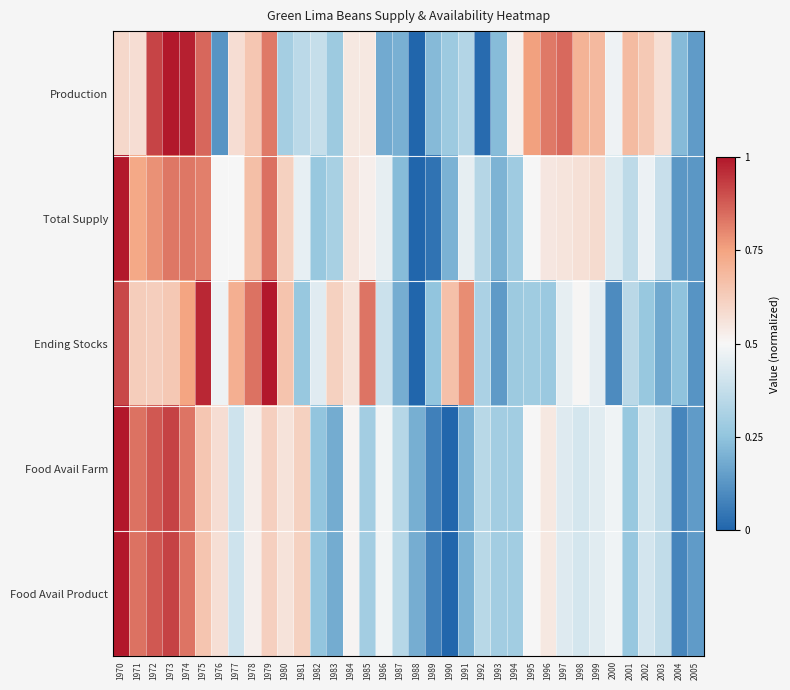

How many categories are shown in the chart?

36